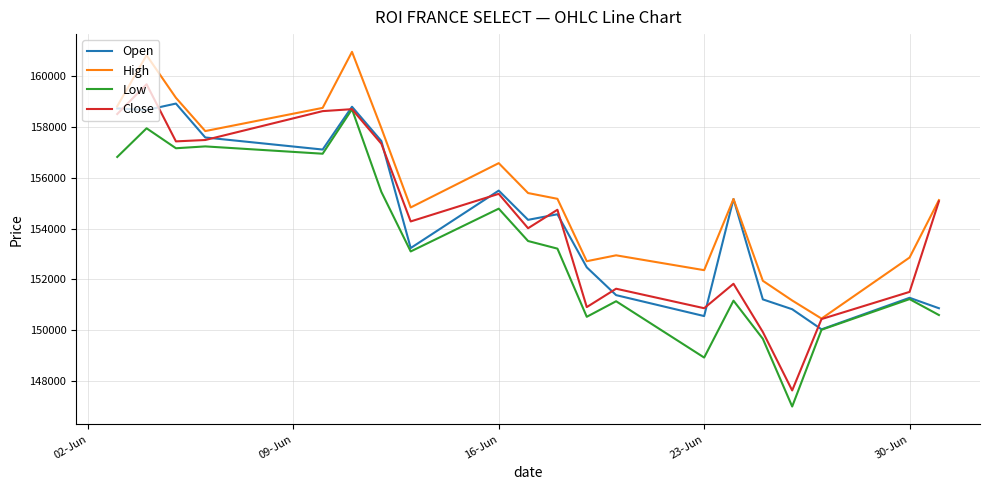

What is the maximum value shown in the chart?

160972